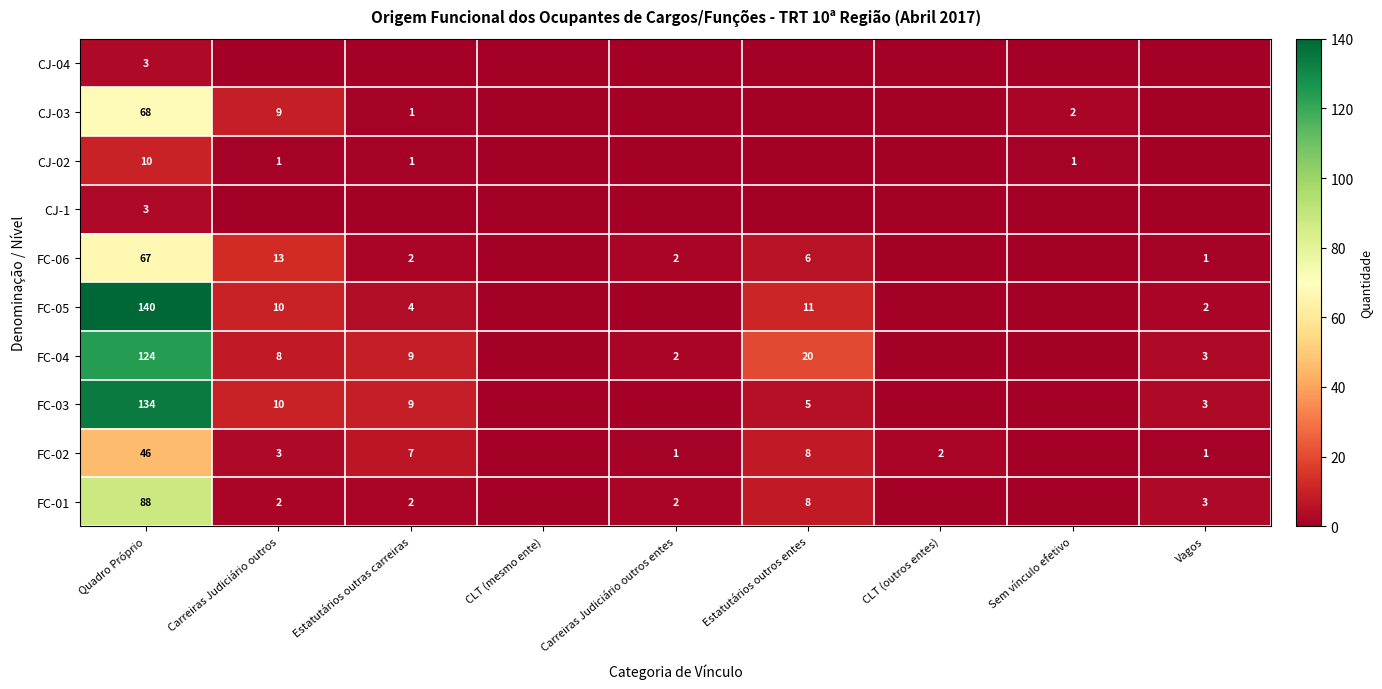

What is the spread (max minus min) of values at Carreiras Judiciário outros?

13